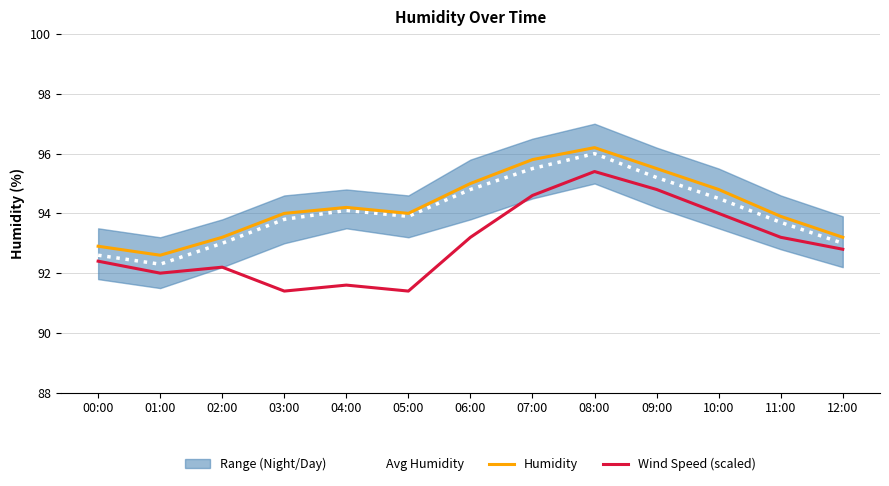

List the labels in order of Wind Speed (scaled) value, largest first.

08:00, 09:00, 07:00, 10:00, 06:00, 11:00, 12:00, 00:00, 02:00, 01:00, 04:00, 03:00, 05:00